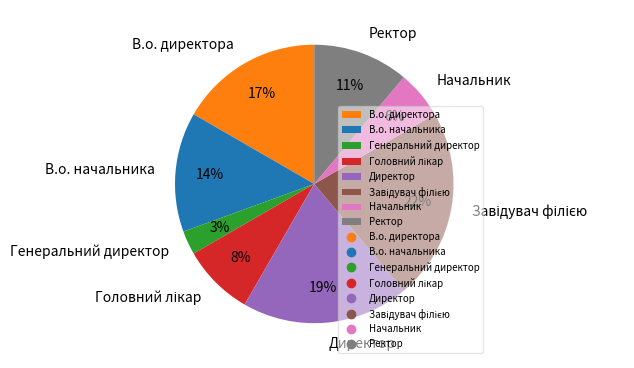

Do Генеральний директор and Ректор together represent more than half of the pie?

No